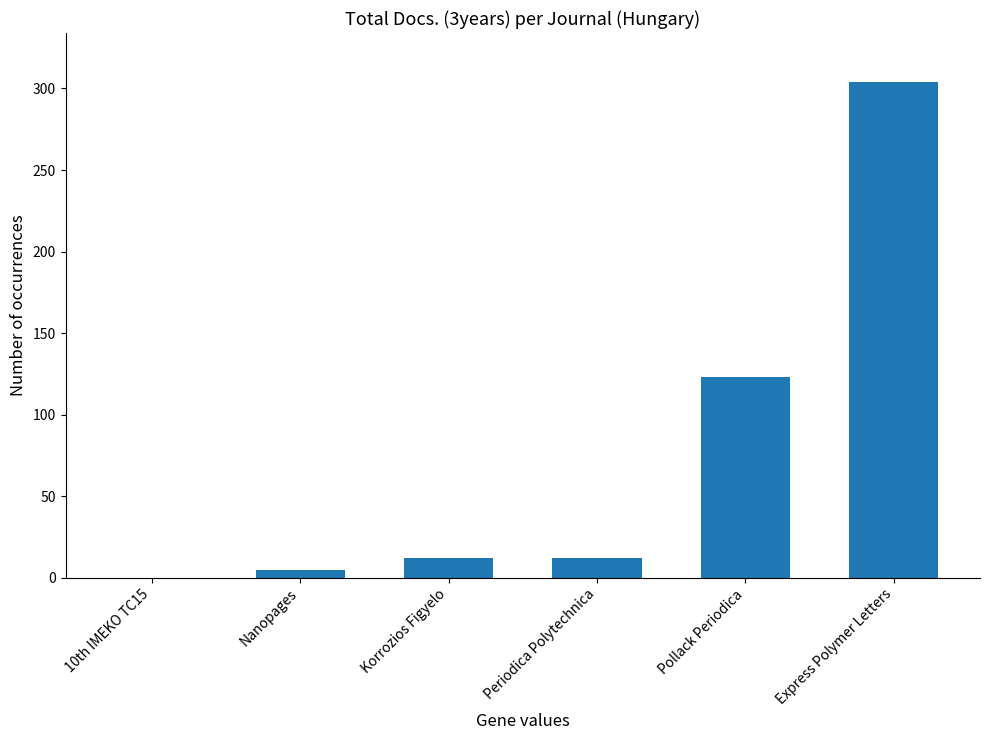

What is the sum of all values?

456